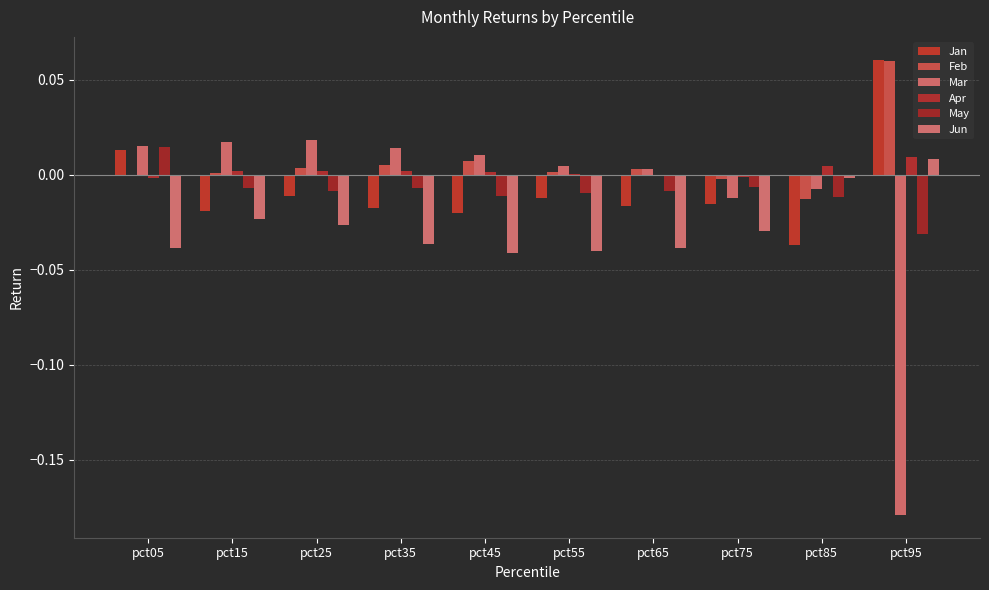

How many values in May are above zero?

1